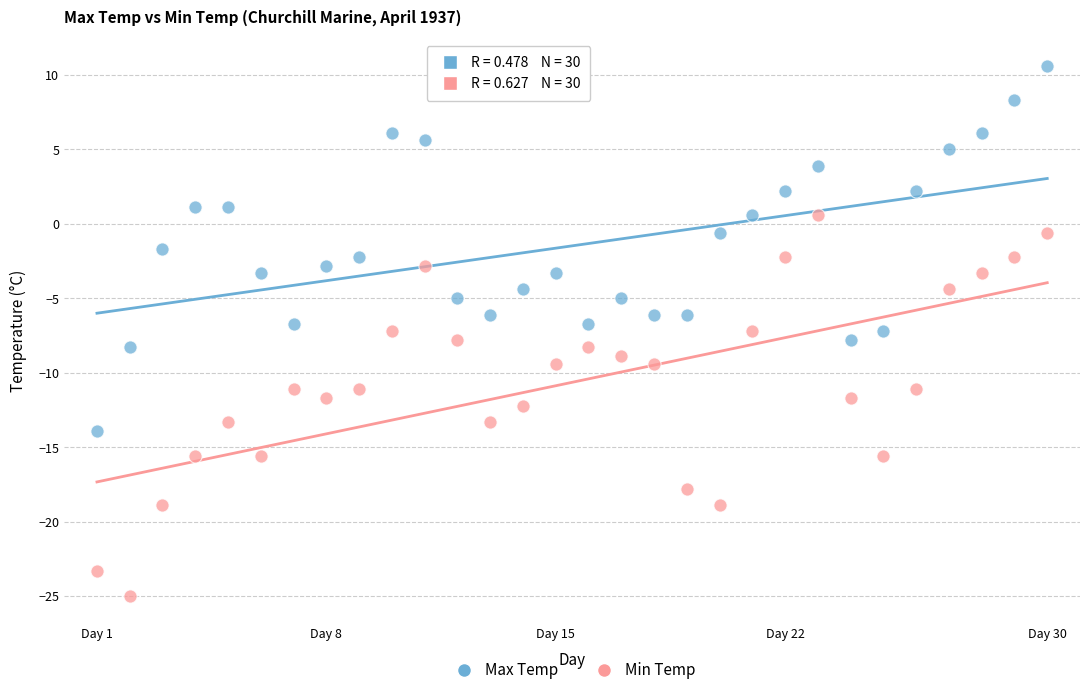

Which series has the widest spread of Y values?

Min Temp